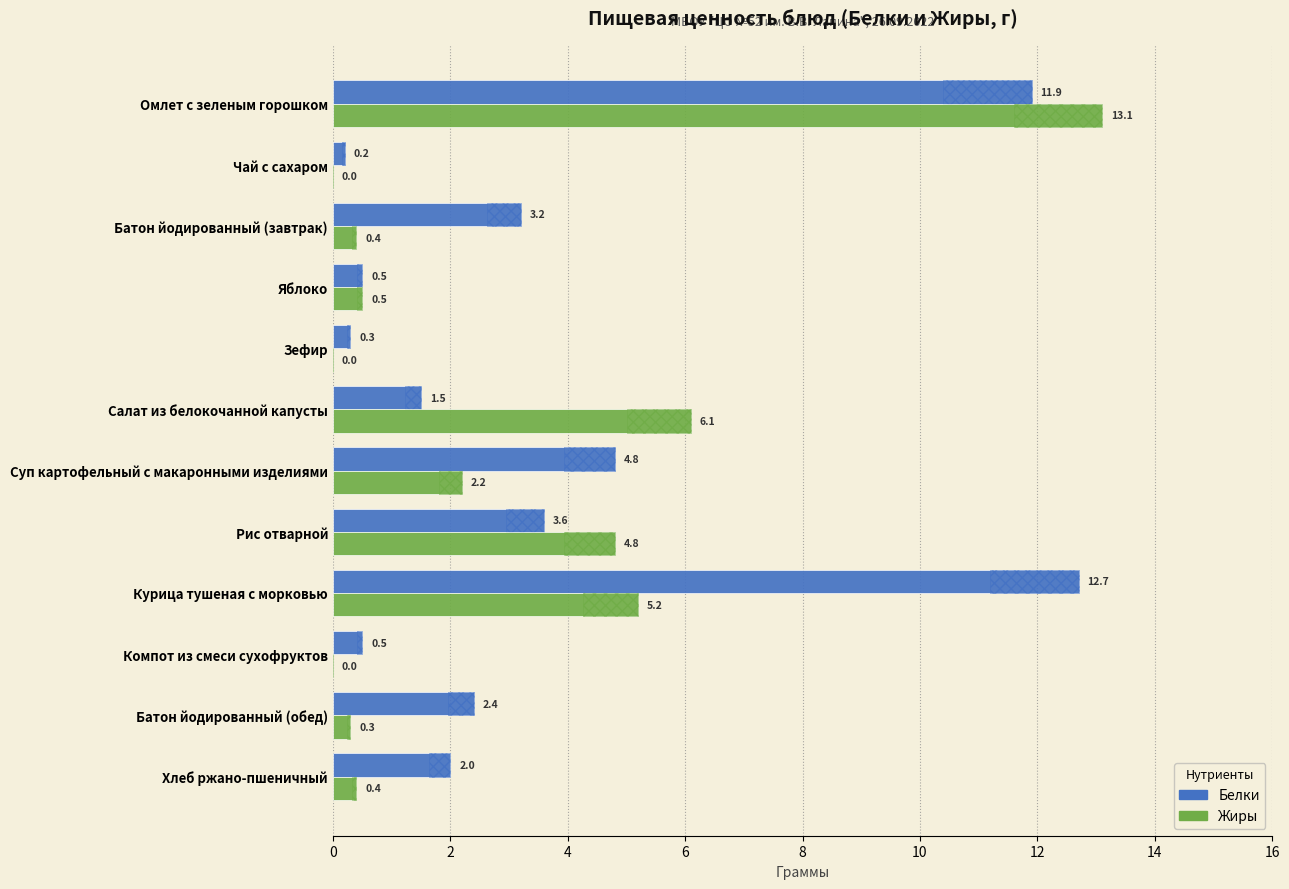

What is the sum of all Белки values?

43.6